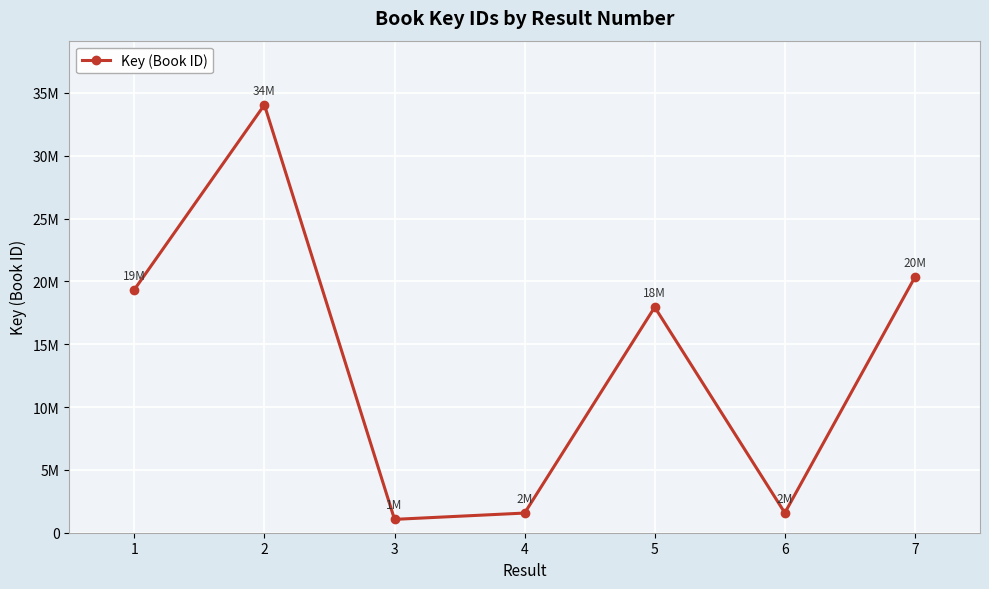

Where does the data first go above 17952502?

1